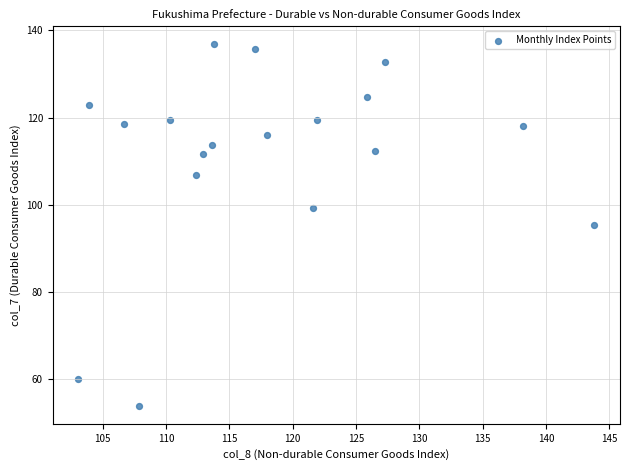

What is the range of Y values (max minus min)?

83.0